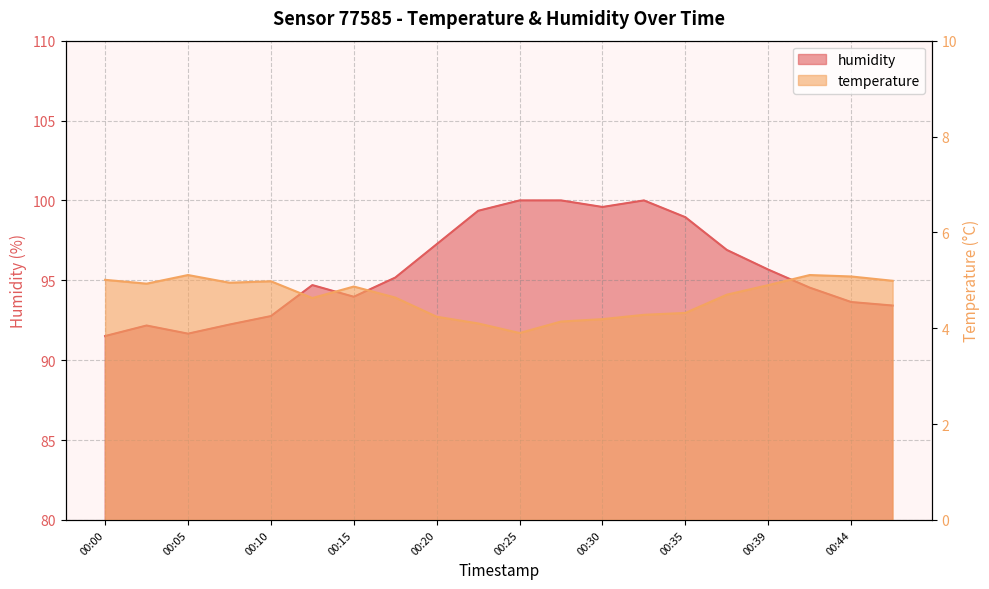

Is the value of humidity at 00:17 greater than the value of temperature at 00:10?

Yes